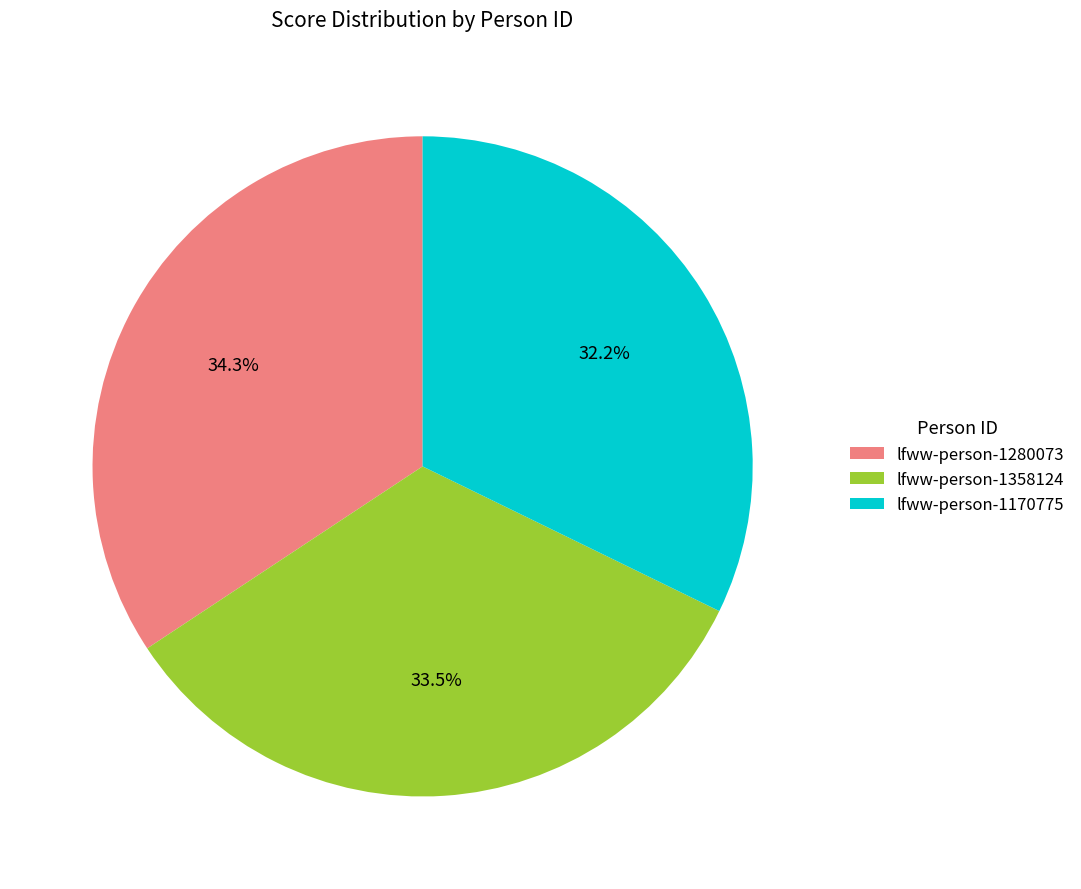

To the nearest percent, what portion does lfww-person-1170775 represent?

32%